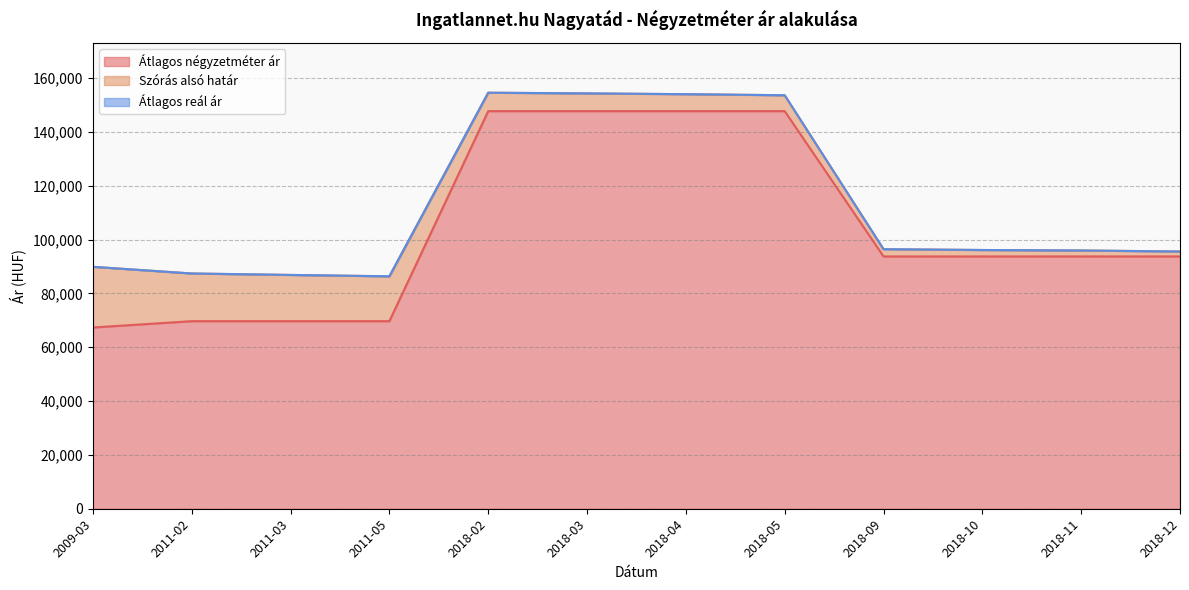

What value does the Átlagos négyzetméter ár series have at 2011-03, to the nearest 100?

69700